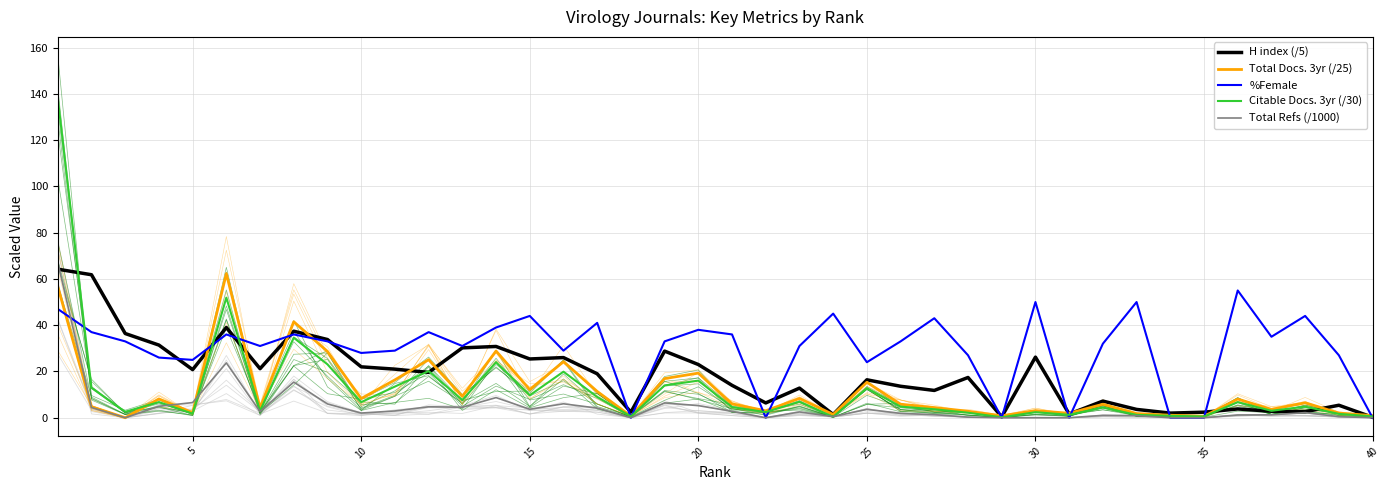

How many categories are shown in the chart?

40